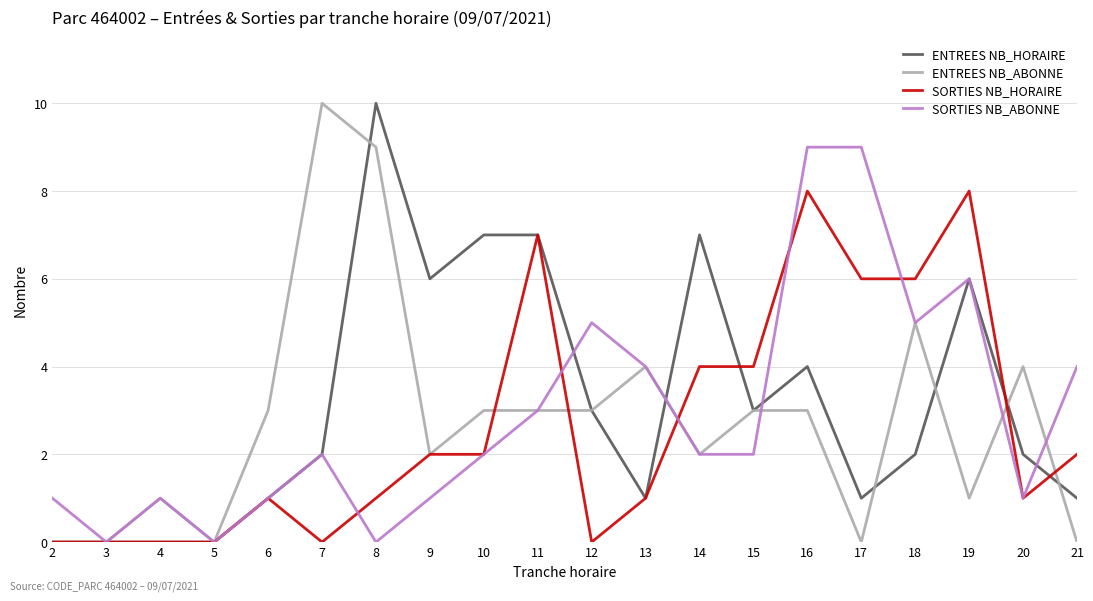

What is the sum of all SORTIES NB_ABONNE values?

58